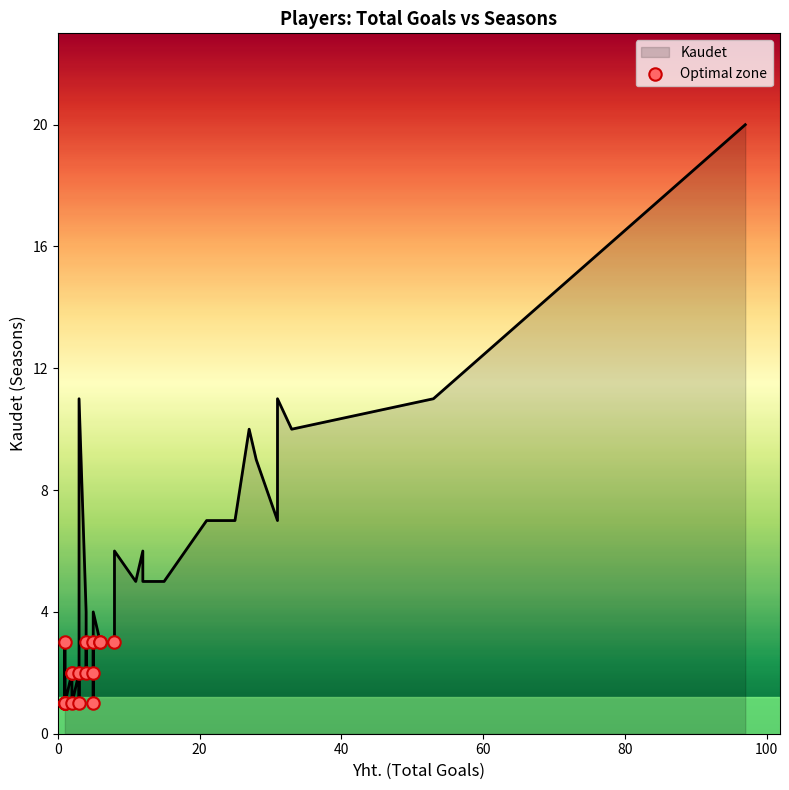

Between 4 and 30, which is larger?

30